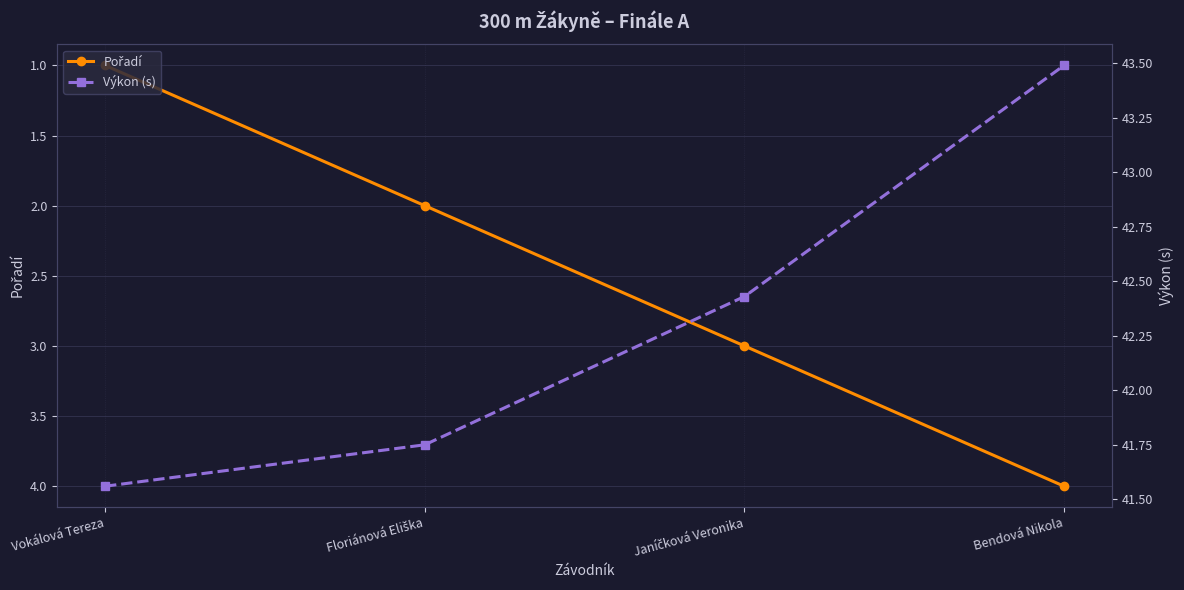

At how many categories does at least one series exceed 8?

4